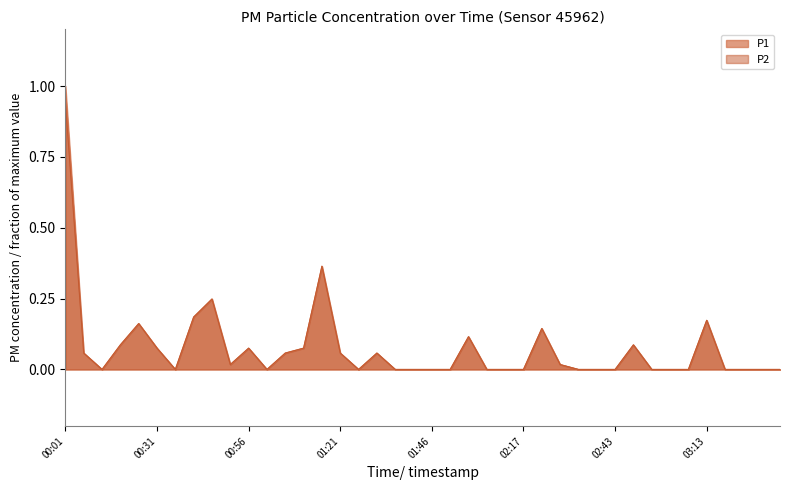

What are all the series names shown in the legend?

P1, P2